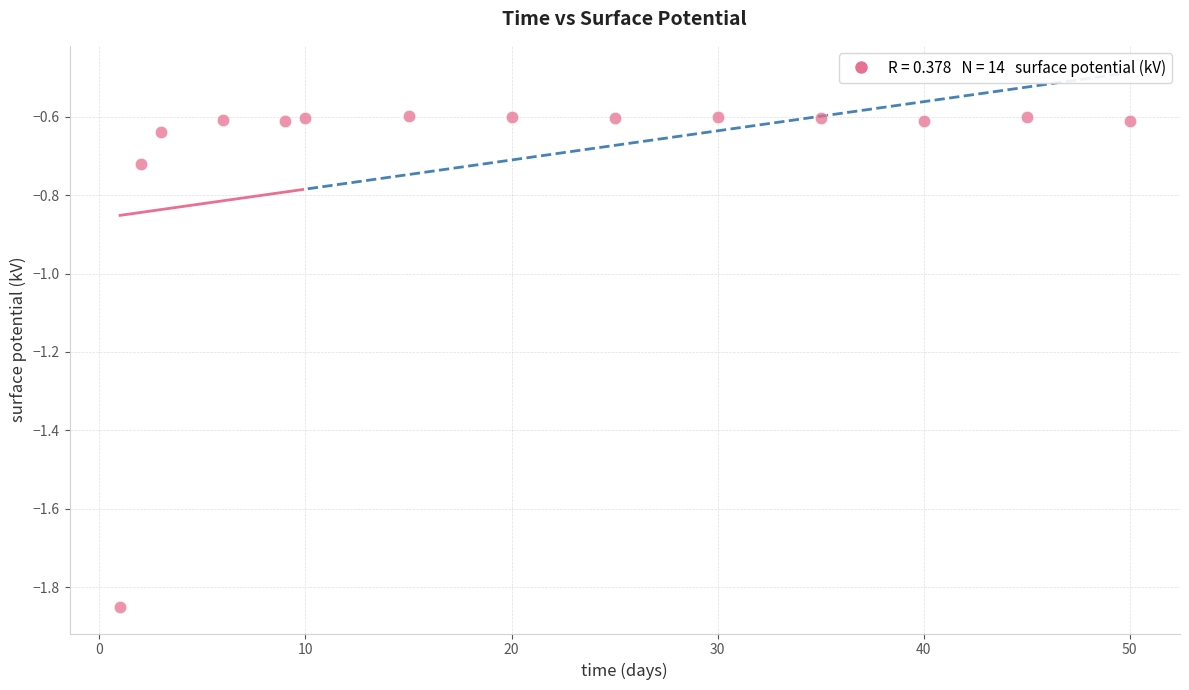

What is the range of X values (max minus min)?

49.0